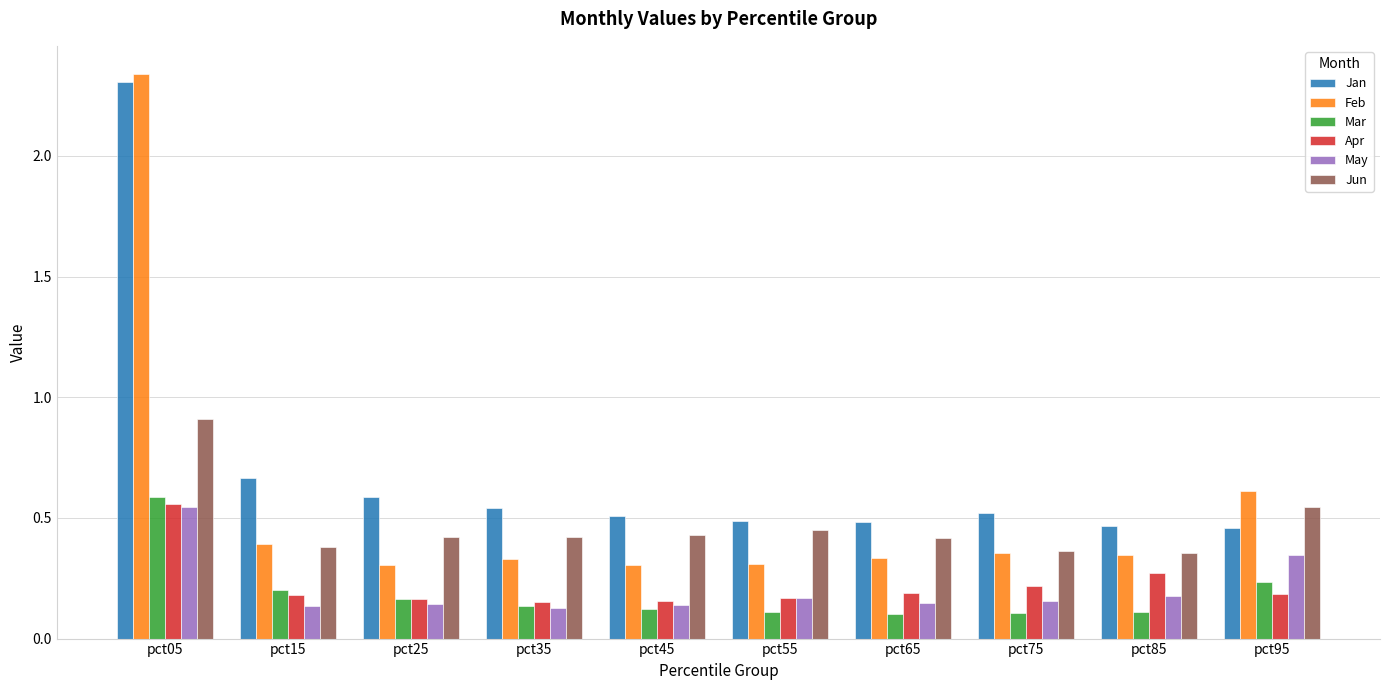

Which label corresponds to the largest value in the chart?

pct05